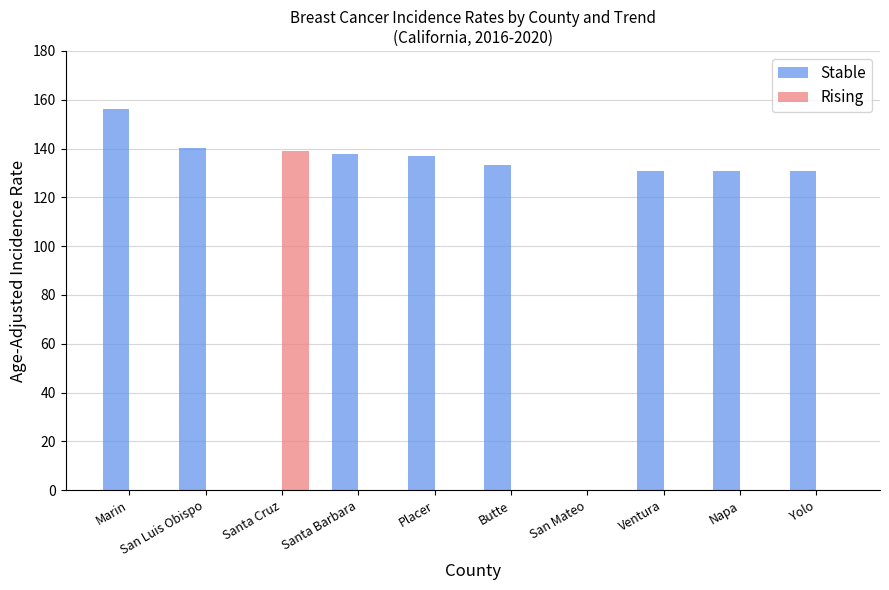

Which series has the largest total across all categories?

Stable